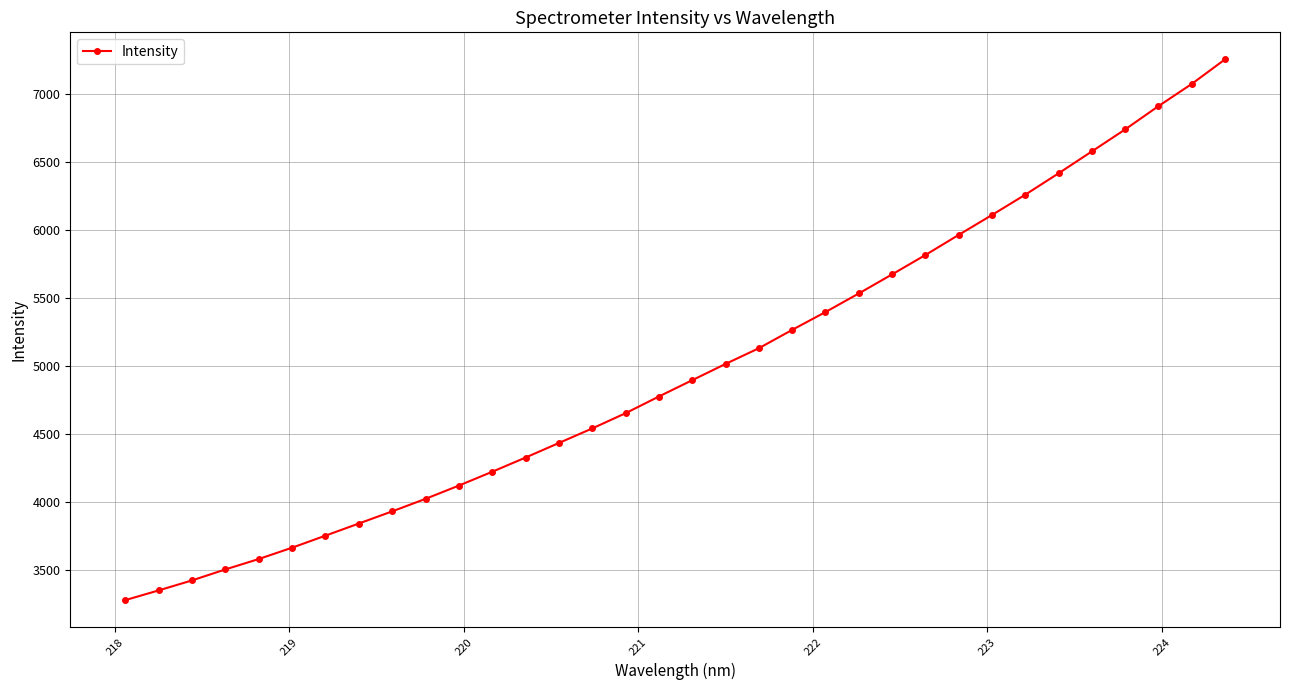

What is the value of the 25th point from the left?

5812.6